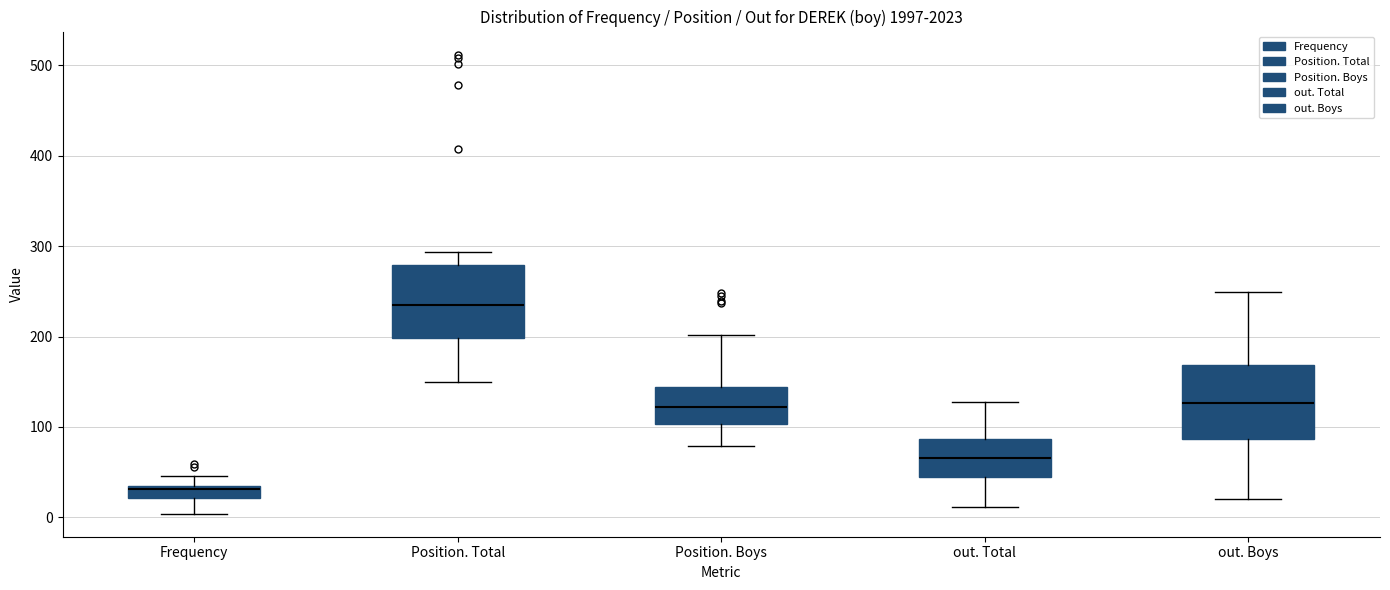

Which box has the highest median line?

Position. Total